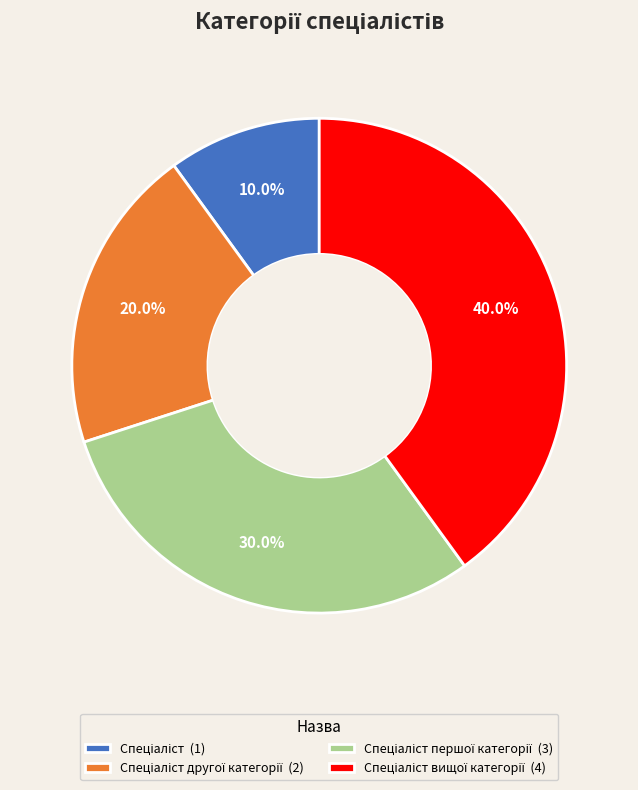

Is there a majority slice in this chart?

No